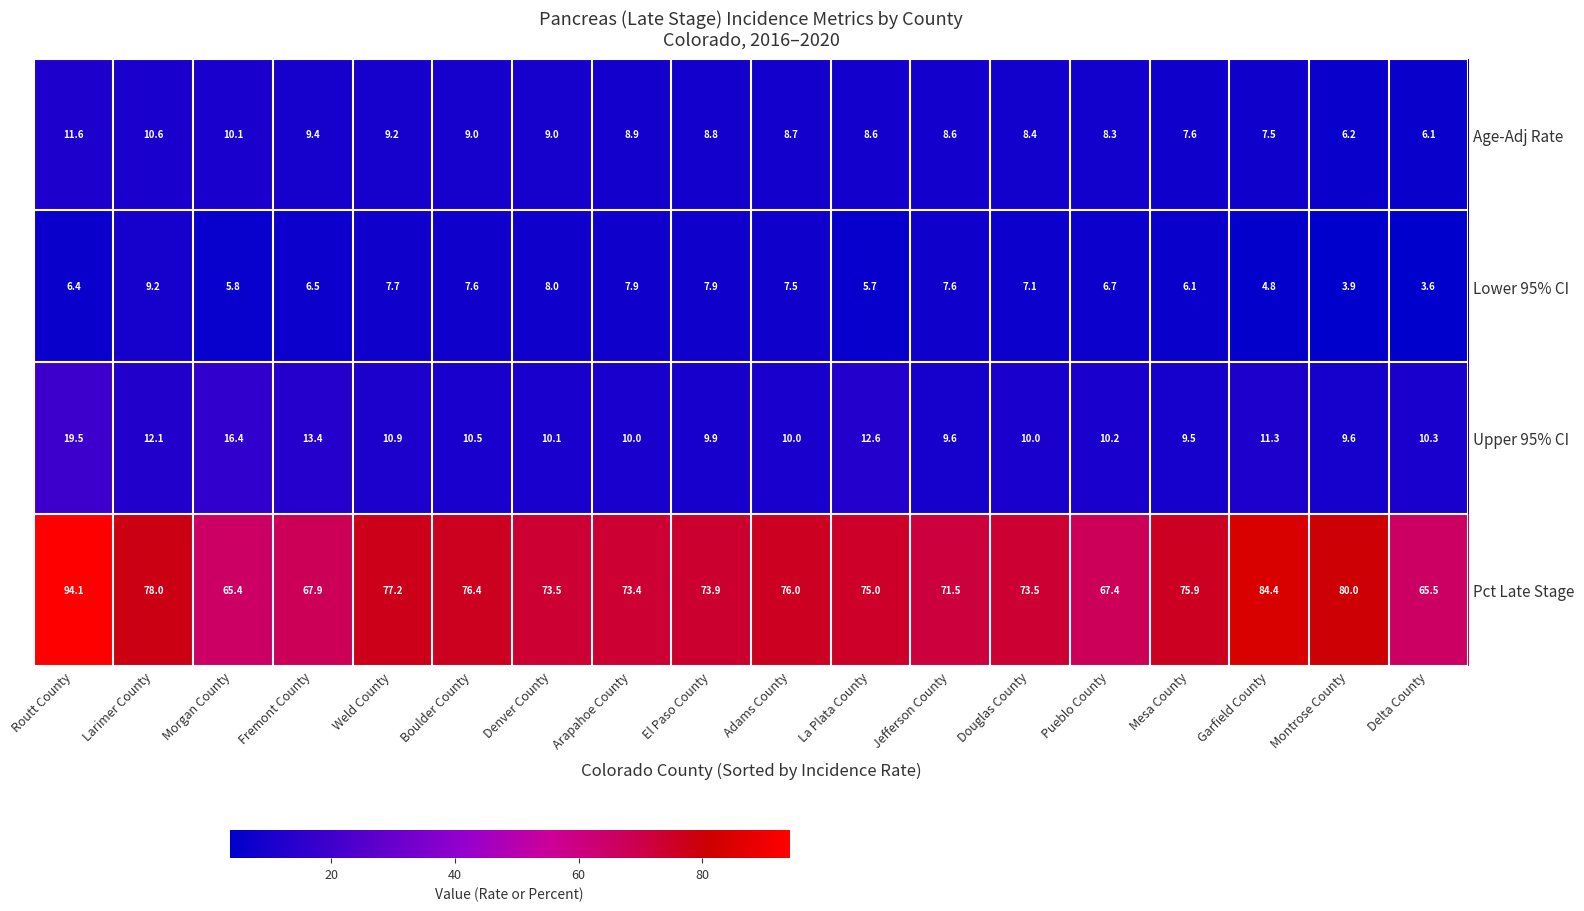

Which series has the largest total across all categories?

Pct Late Stage